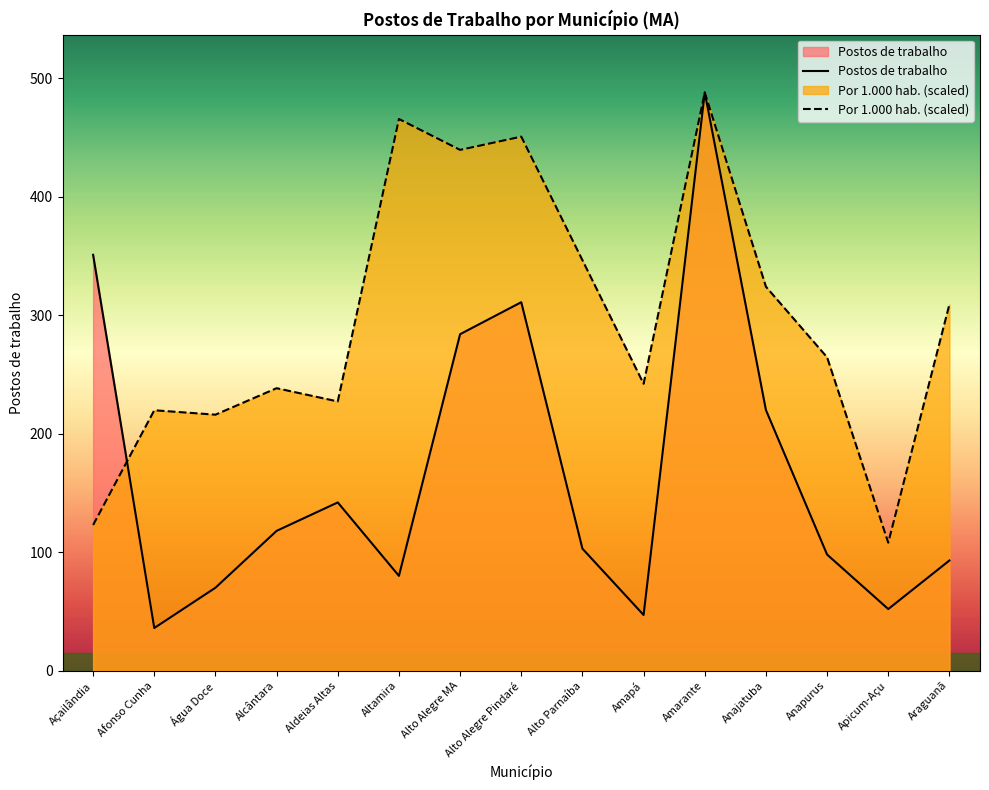

How many lines are shown in the chart?

2